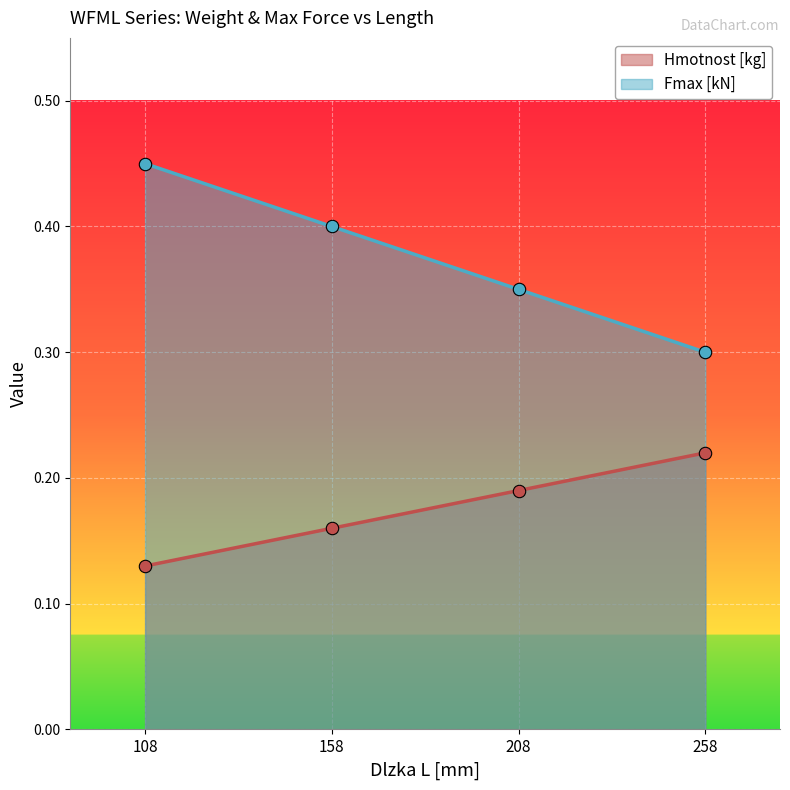

What are all the series names shown in the legend?

Hmotnost [kg], Fmax [kN]